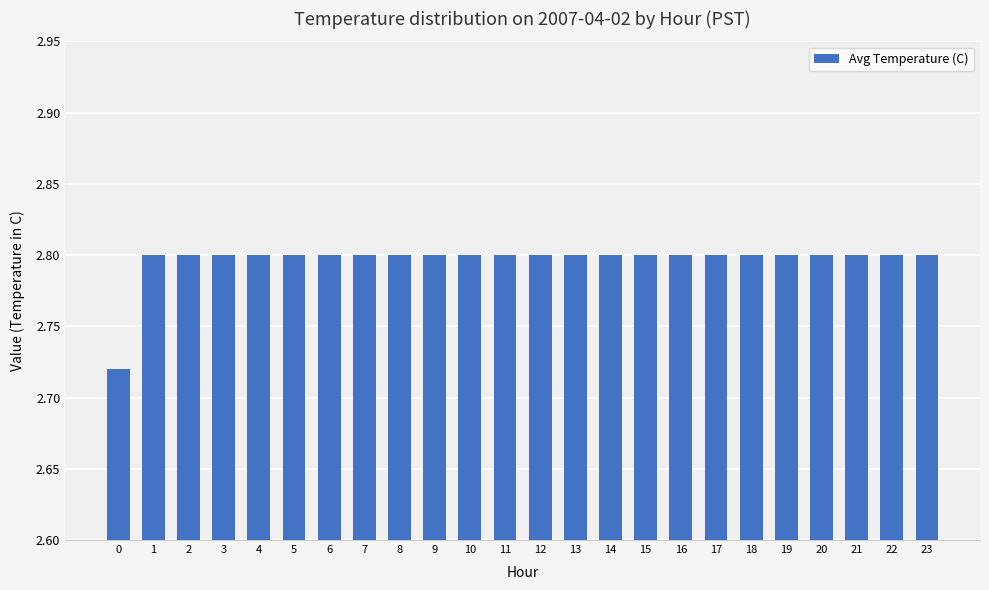

What is the value of the 5th bar from the left?

2.8